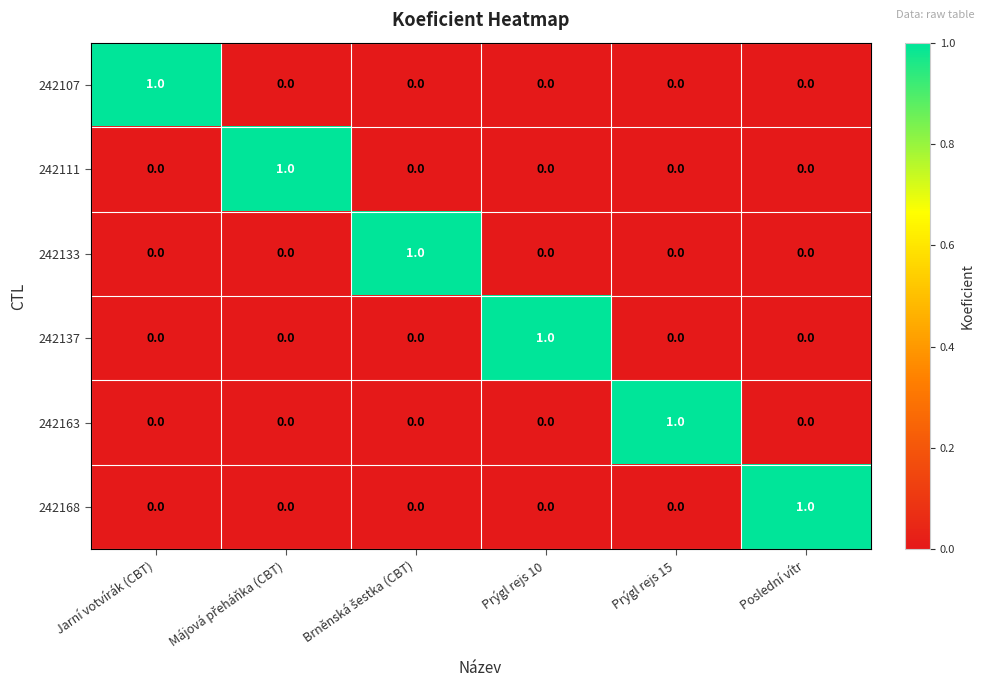

At how many categories does at least one series exceed 0?

6